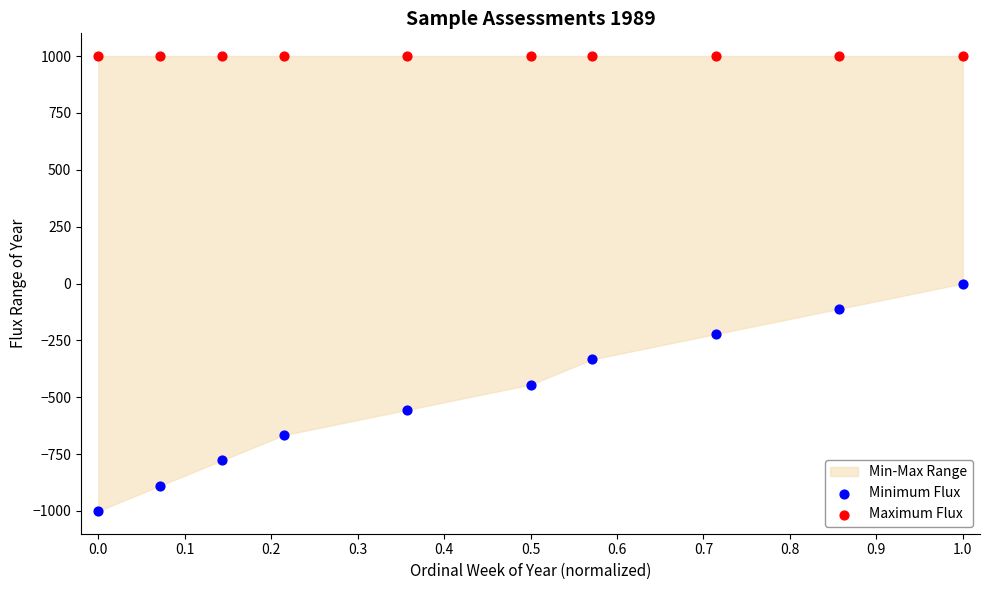

Which series reaches the maximum Y coordinate?

Maximum Flux